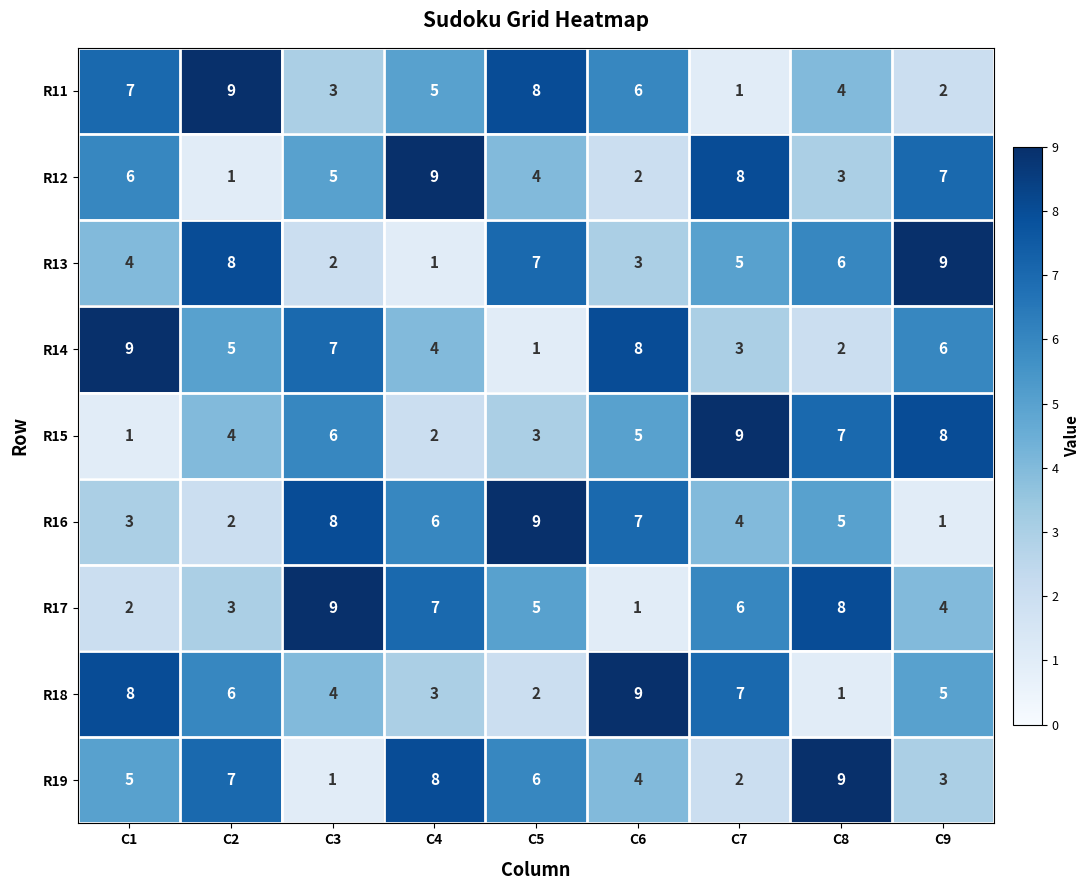

Between C1 and C3, which series saw the biggest shift?

R17